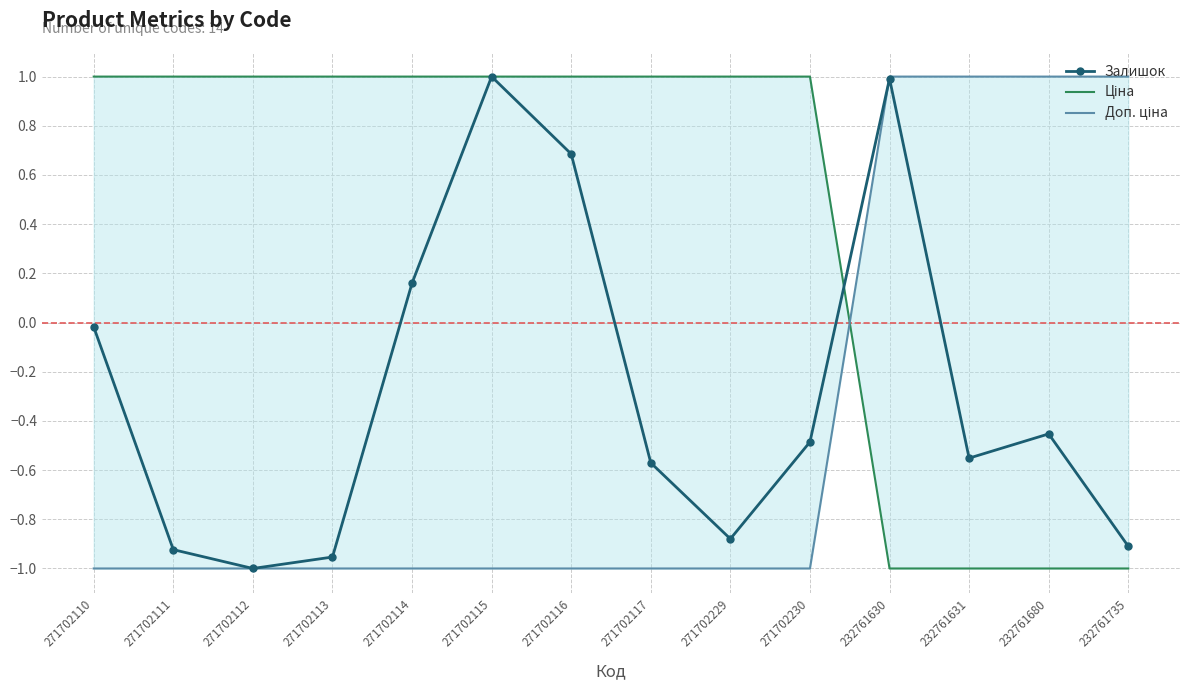

Which category has the lowest value across all series?

271702112